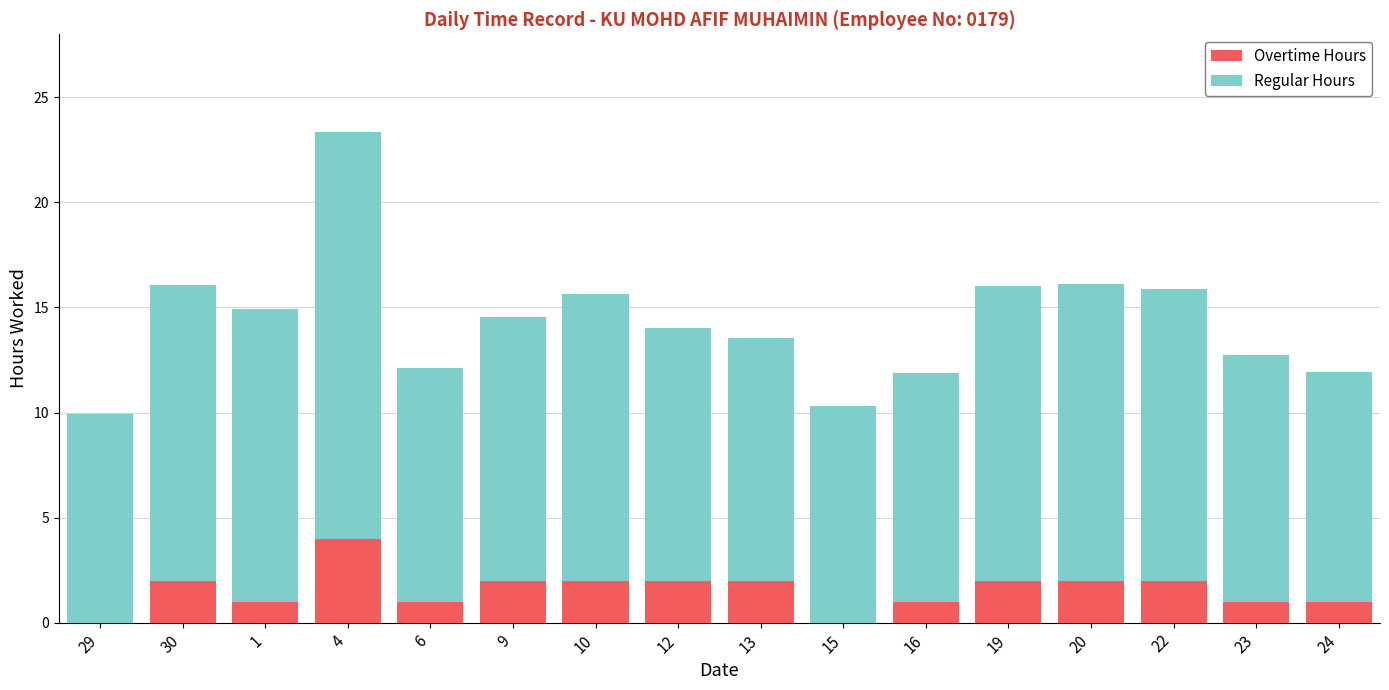

The value of Overtime Hours at 4 is 4.0. True or false?

True